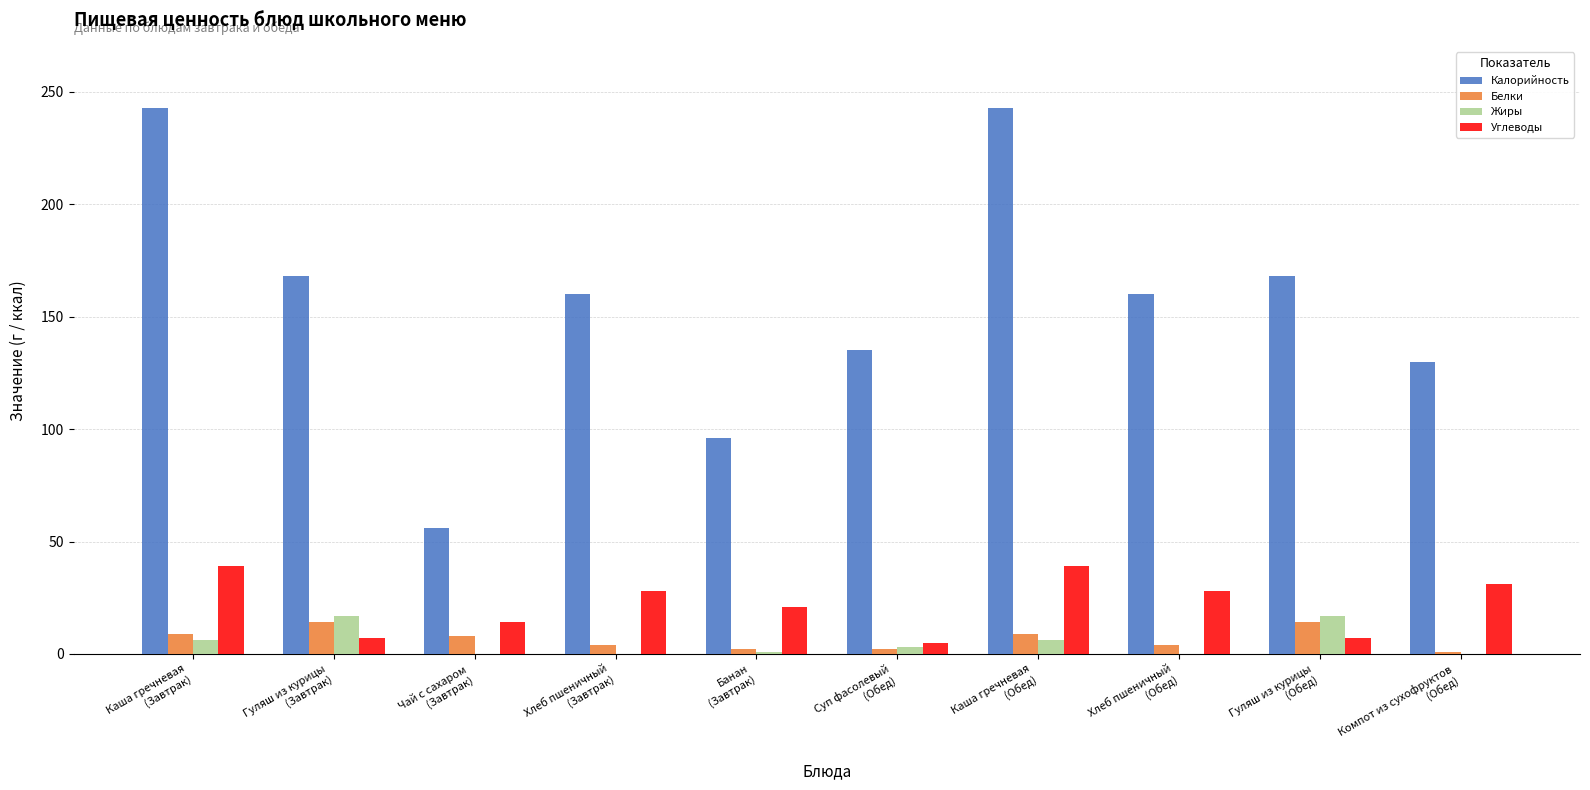

What is the total value across all series at Хлеб пшеничный
(Завтрак)?

192